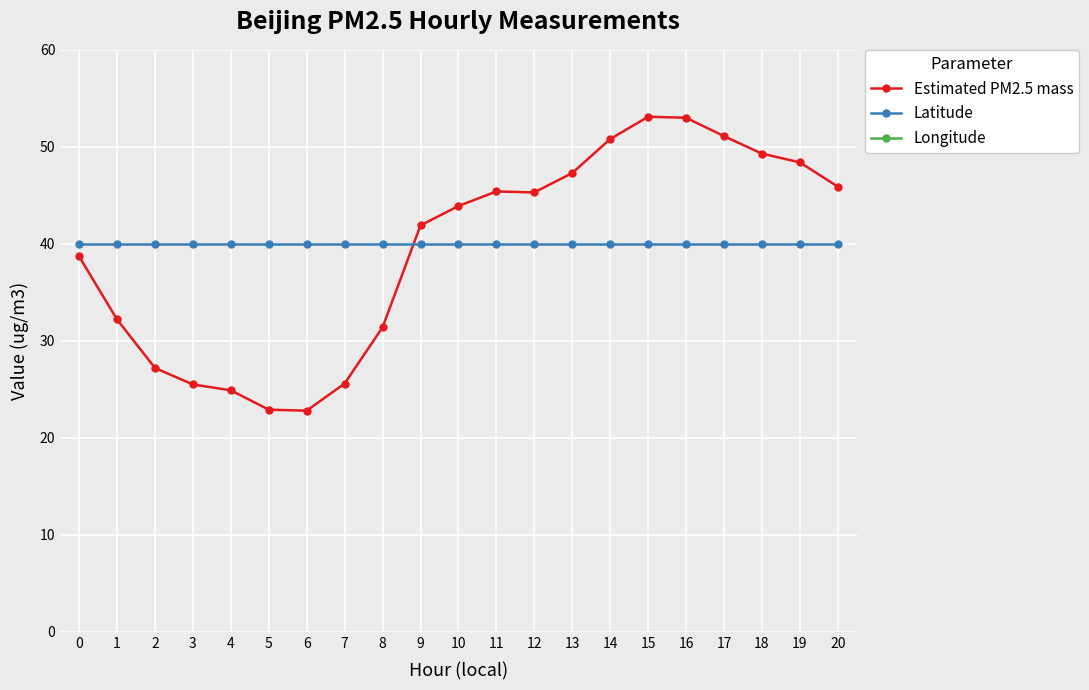

True or false: Estimated PM2.5 mass has a value of 28.3 at 17.

False